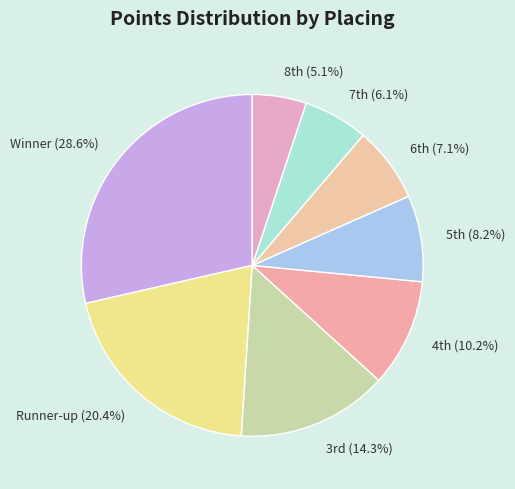

Does Runner-up represent more than half of the total?

No